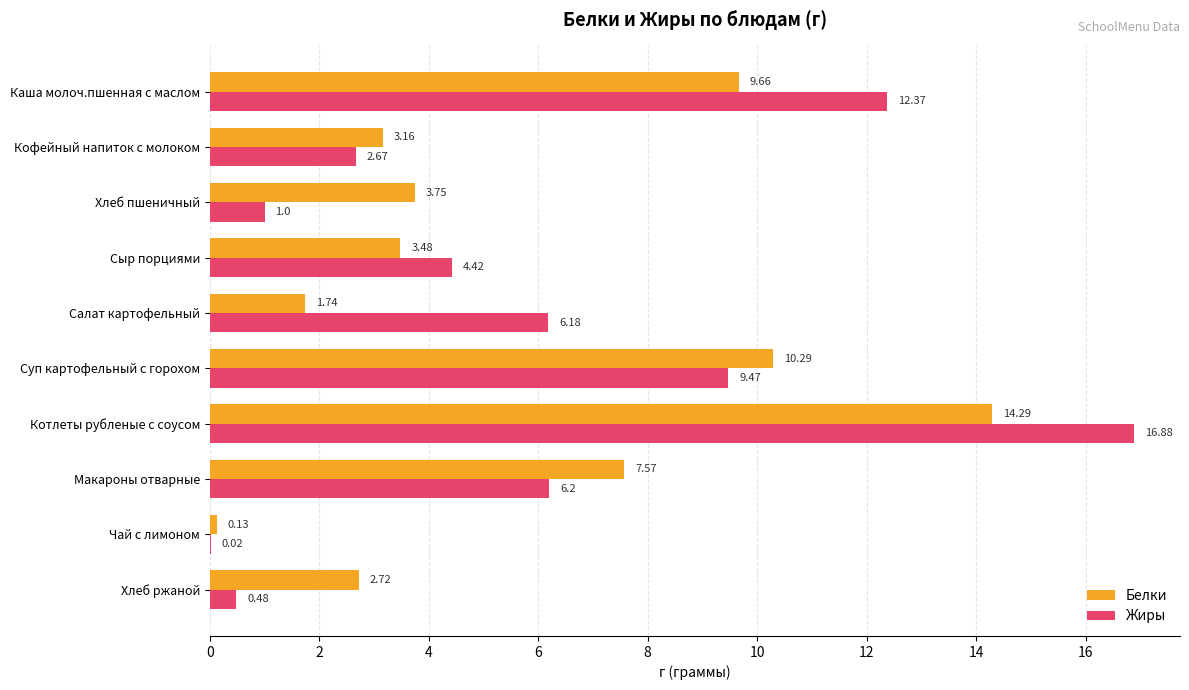

Which series changed the most between Салат картофельный and Чай с лимоном?

Жиры